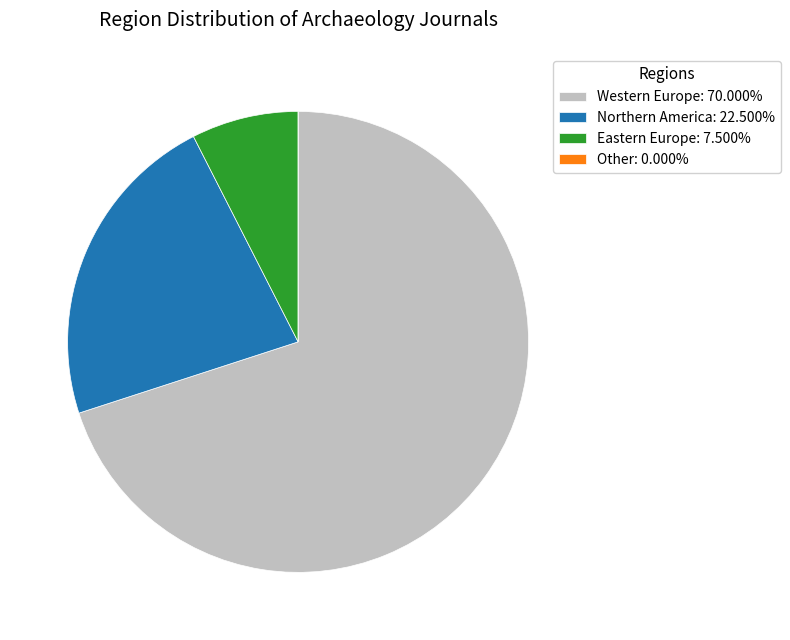

Do Northern America: 22.500% and Eastern Europe: 7.500% together represent more than half of the pie?

No